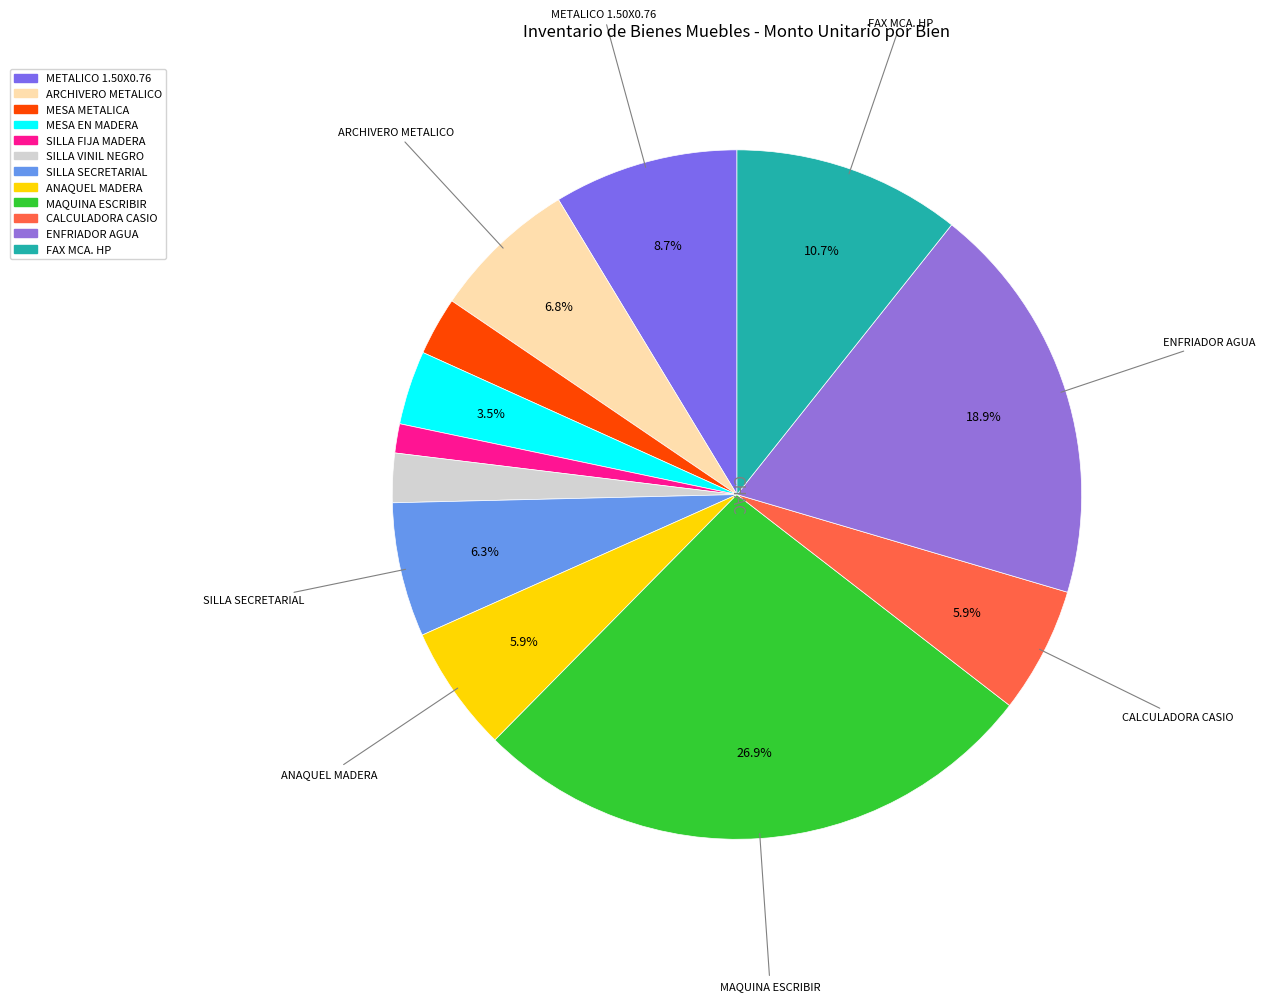

Which category has the biggest portion of the pie?

MAQUINA DE ESCRIBIR MECANICA